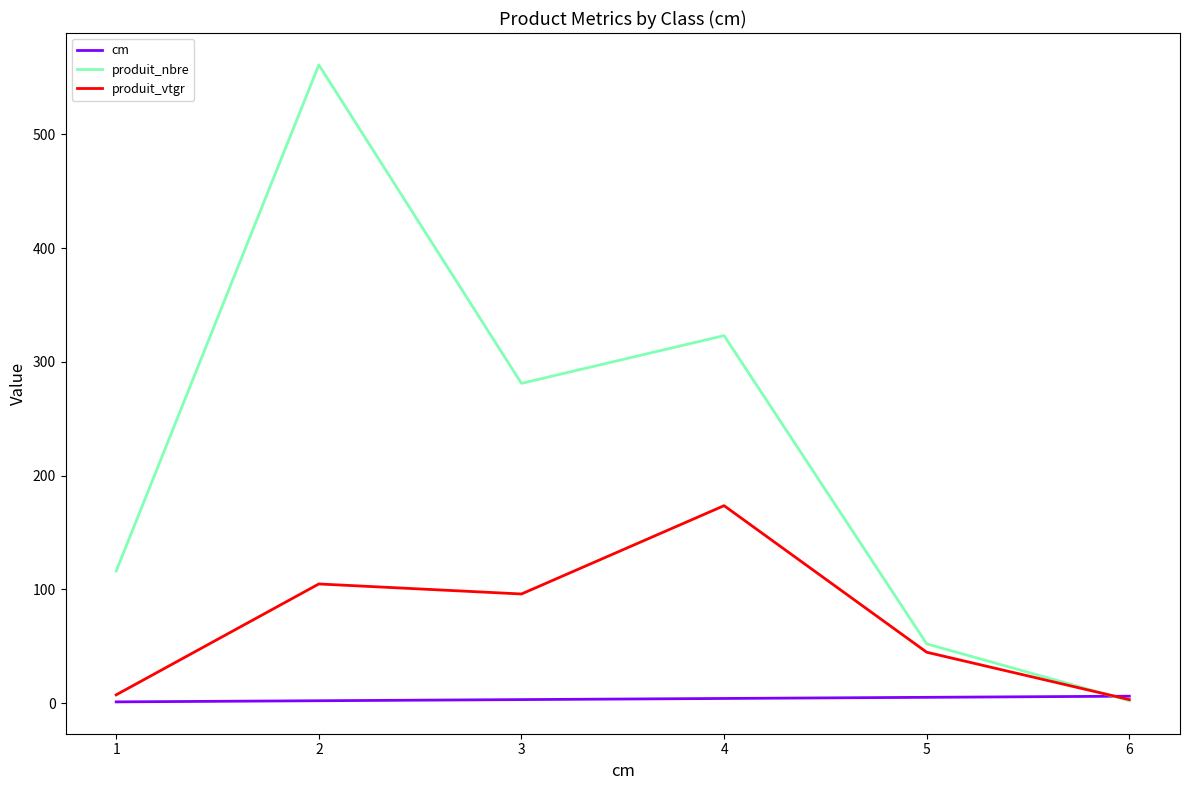

What are all the series names shown in the legend?

cm, produit_nbre, produit_vtgr